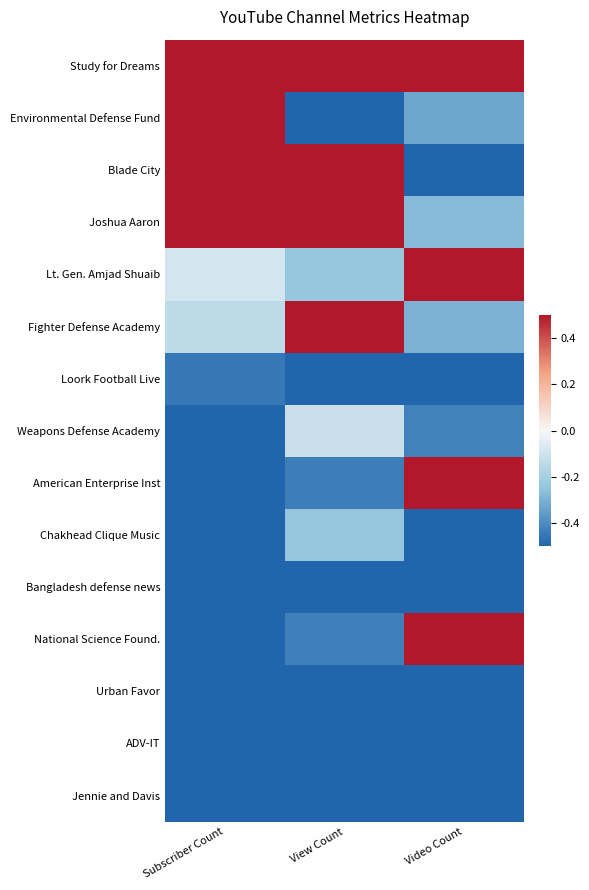

Between Subscriber Count and Video Count, which is larger?

Subscriber Count